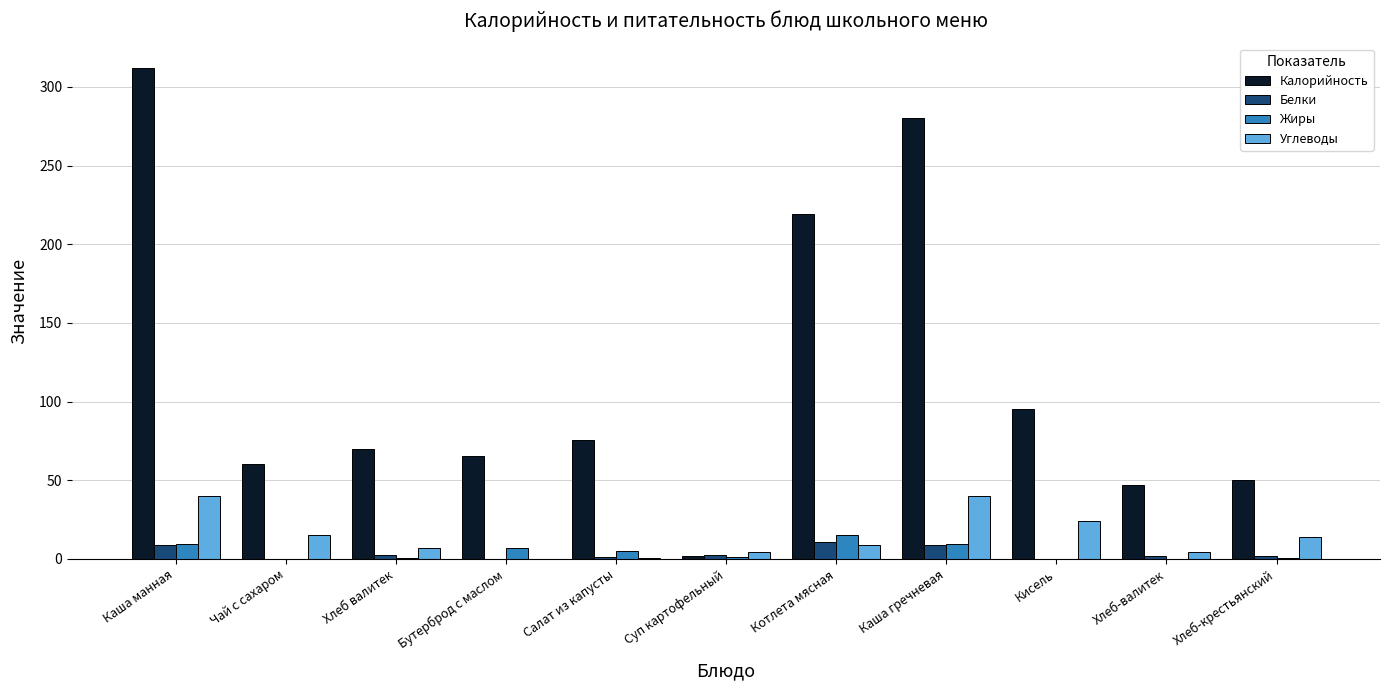

Is it true that Углеводы equals -19.0 at Бутерброд с маслом?

False